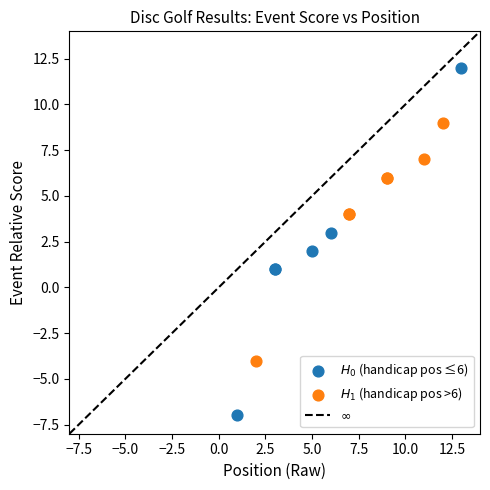

Which series contains the lowest Y value?

$H_0$ (handicap pos ≤6)